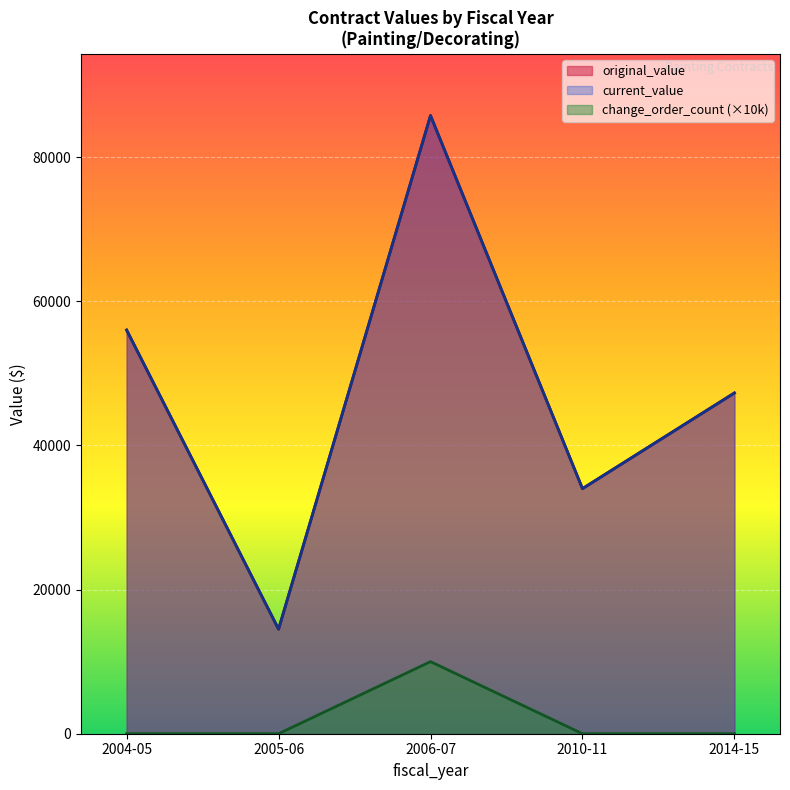

Does the chart display data point markers on the line(s)?

No